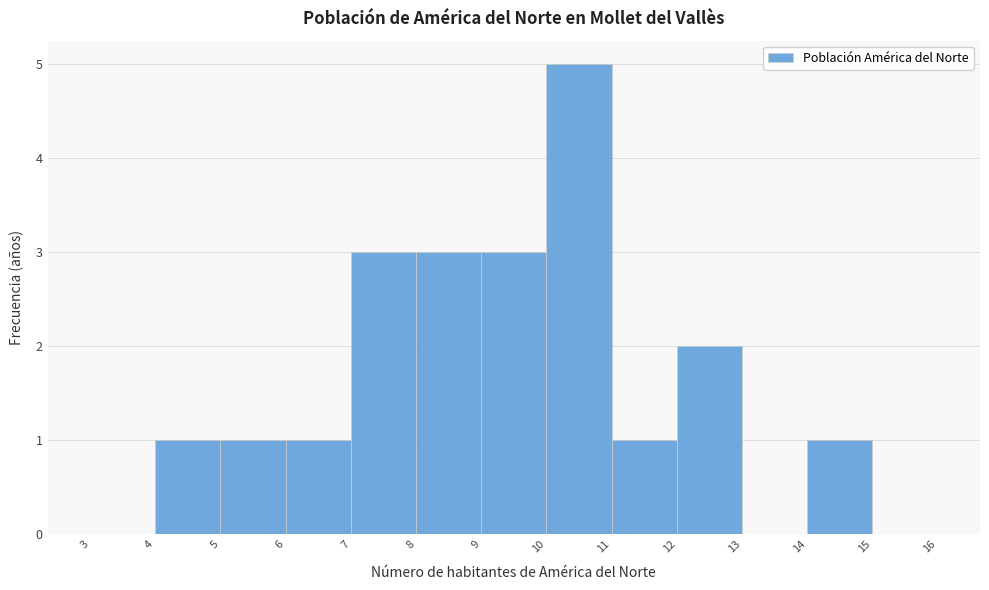

Over which range of the x-axis is the bar tallest?

10 to 11